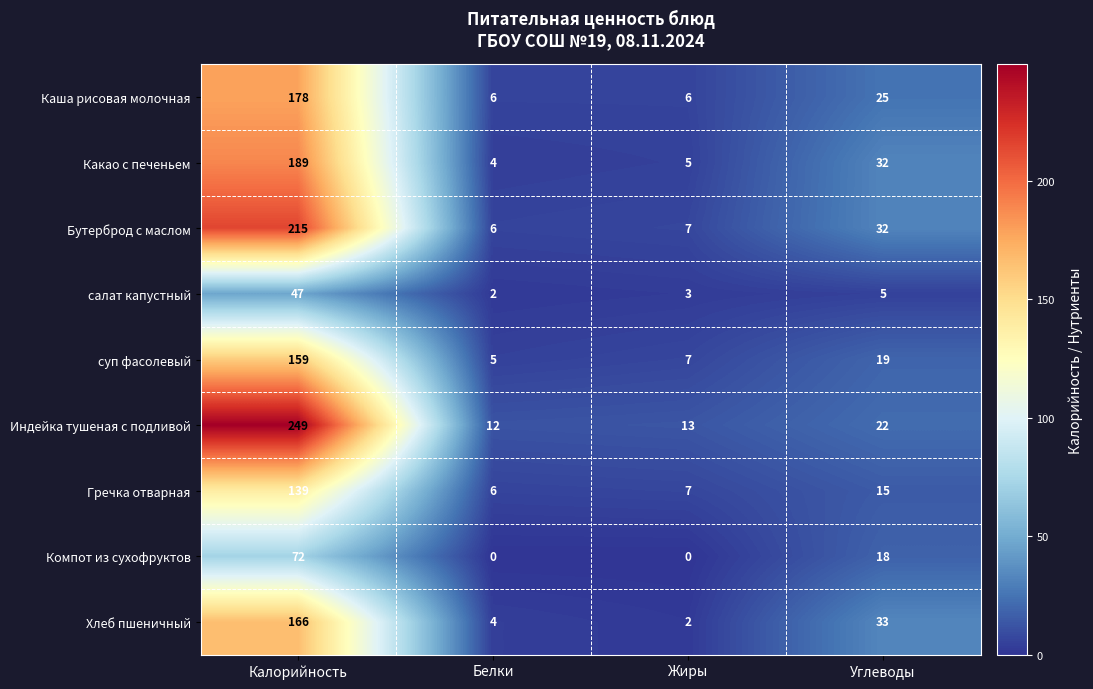

True or false: Бутерброд с маслом has a value of 2 at Жиры.

False